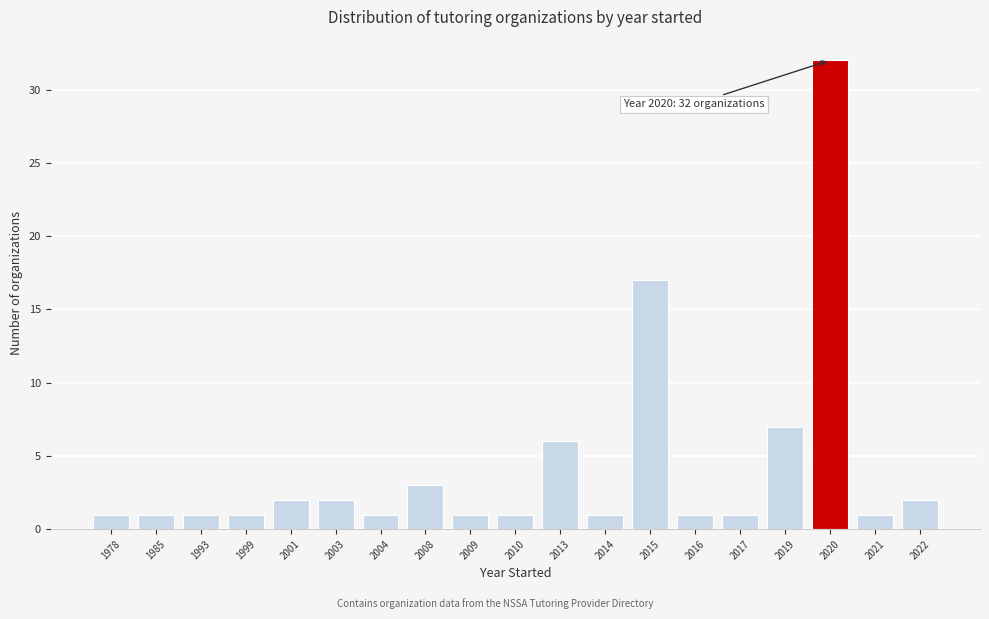

Reading left to right, list all the values displayed in this chart.

1	1	1	1	2	2	1	3	1	1	6	1	17	1	1	7	32	1	2